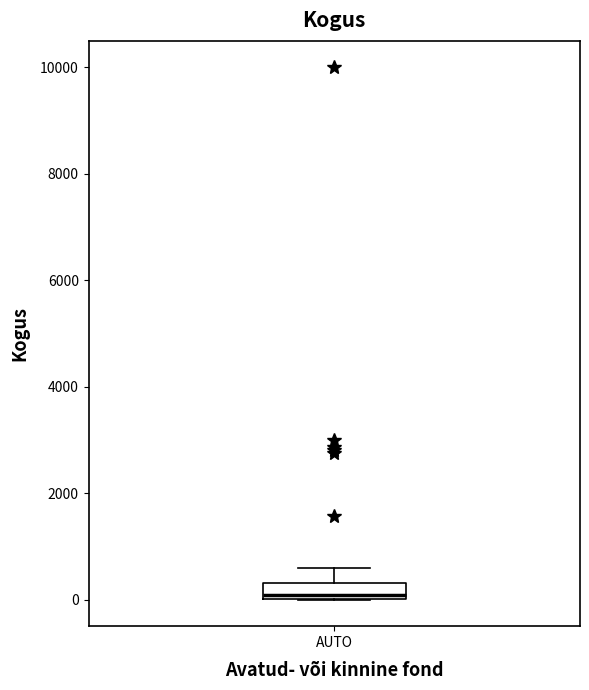

Where is the upper edge of the box for AUTO on the y-axis? The values are not printed on the chart, so give them approximately, as read against the axis.

400